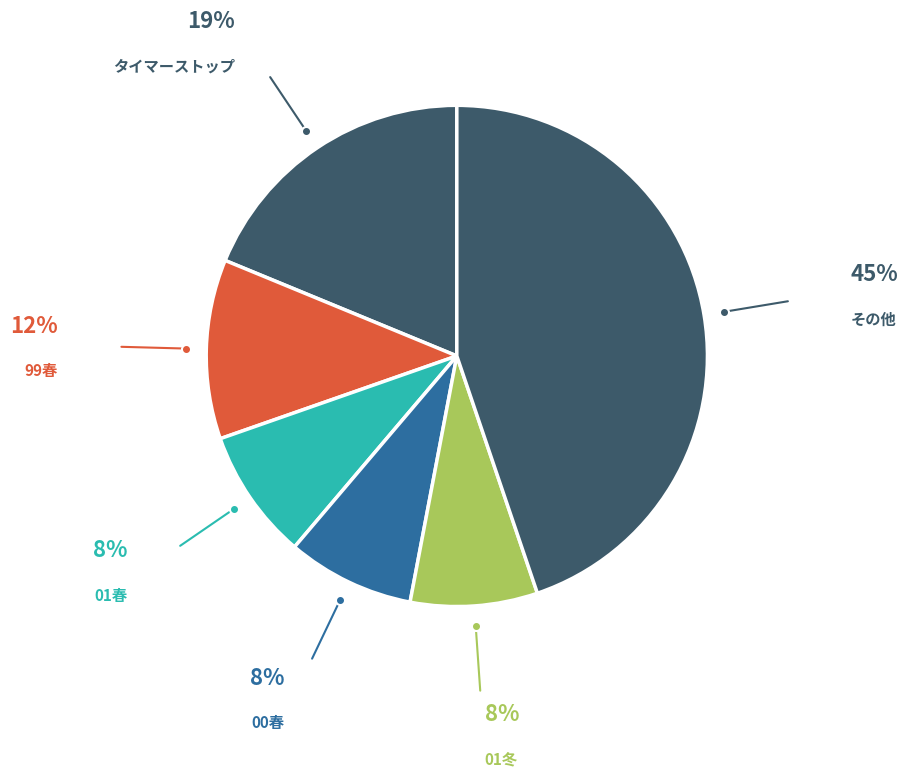

How many slices are in this pie chart?

6